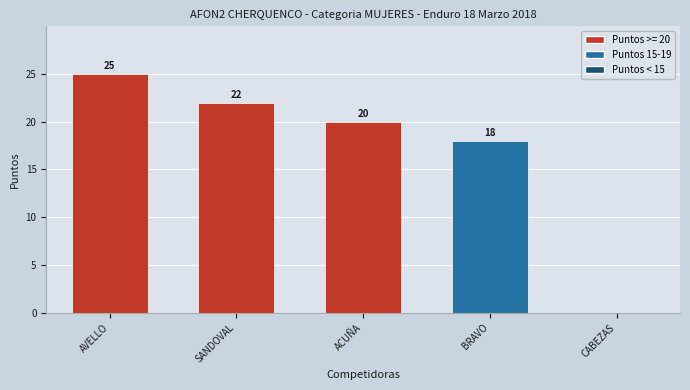

The value at AVELLO is 16. True or false?

False